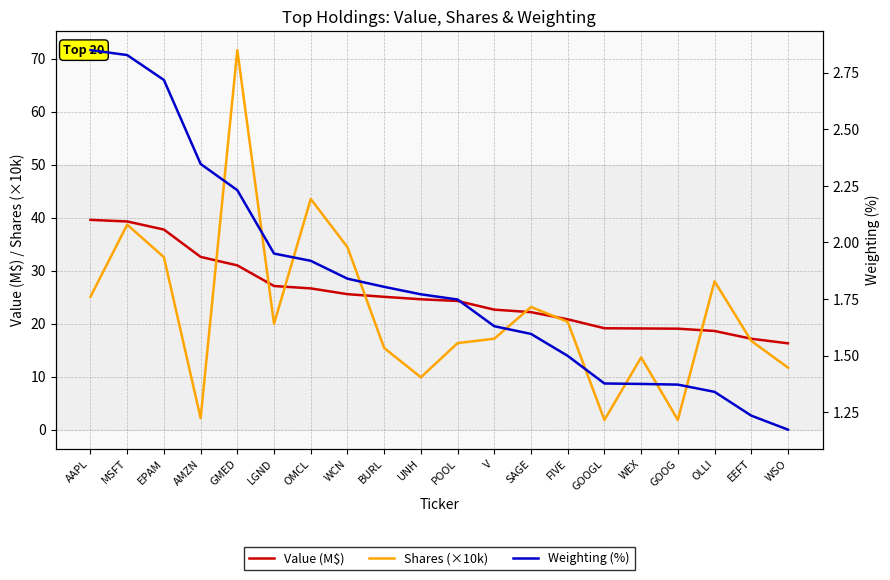

Reading left to right, extract all data points from this chart.

Value (M$): AAPL=39.6	MSFT=39.3	EPAM=37.8	AMZN=32.6	GMED=31.0	LGND=27.1	OMCL=26.7	WCN=25.6	BURL=25.1	UNH=24.6	POOL=24.3	V=22.6	SAGE=22.2	FIVE=20.8	GOOGL=19.1	WEX=19.1	GOOG=19.1	OLLI=18.6	EEFT=17.2	WSO=16.3
Shares (×10k): AAPL=25.1	MSFT=38.7	EPAM=32.6	AMZN=2.2	GMED=71.6	LGND=20.0	OMCL=43.5	WCN=34.4	BURL=15.4	UNH=9.9	POOL=16.3	V=17.2	SAGE=23.1	FIVE=20.4	GOOGL=1.8	WEX=13.6	GOOG=1.8	OLLI=28.0	EEFT=16.8	WSO=11.7
Weighting (%): AAPL=2.9	MSFT=2.8	EPAM=2.7	AMZN=2.3	GMED=2.2	LGND=2.0	OMCL=1.9	WCN=1.8	BURL=1.8	UNH=1.8	POOL=1.7	V=1.6	SAGE=1.6	FIVE=1.5	GOOGL=1.4	WEX=1.4	GOOG=1.4	OLLI=1.3	EEFT=1.2	WSO=1.2